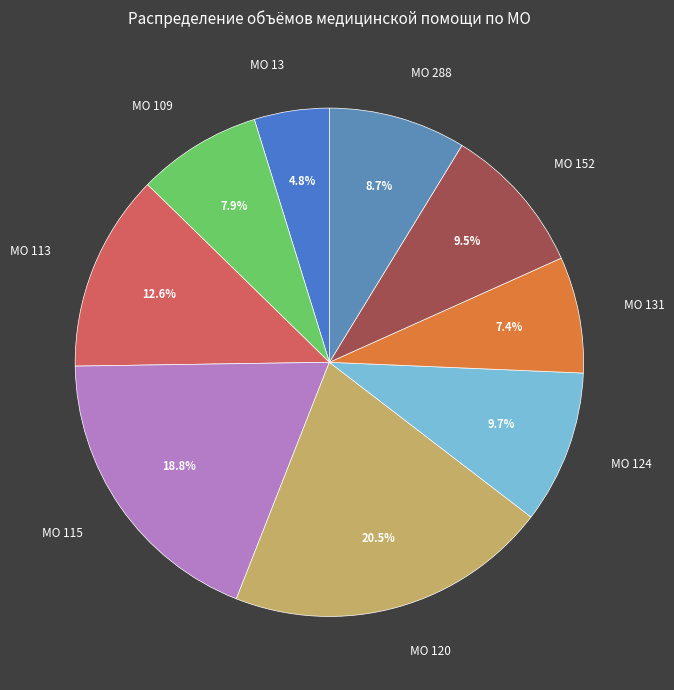

To the nearest percent, what portion does МО 131 represent?

7%